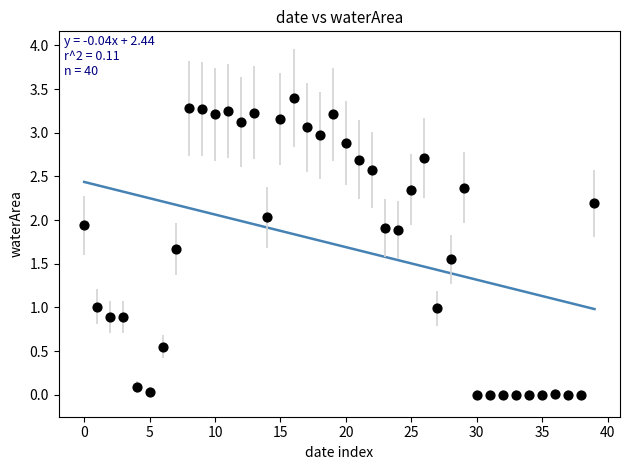

What is the range of Y values (max minus min)?

3.4